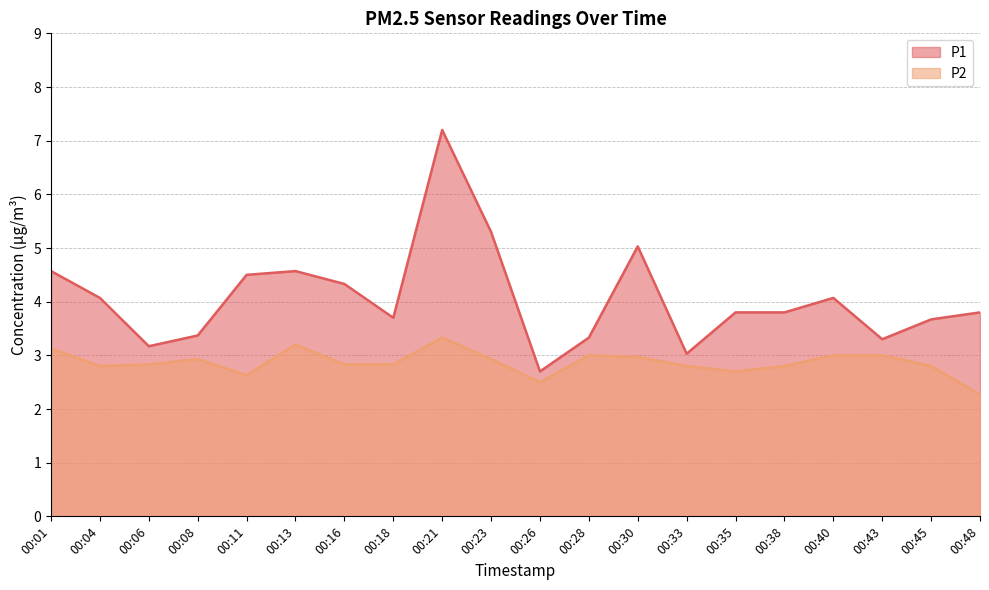

What is the minimum value for P1?

2.7